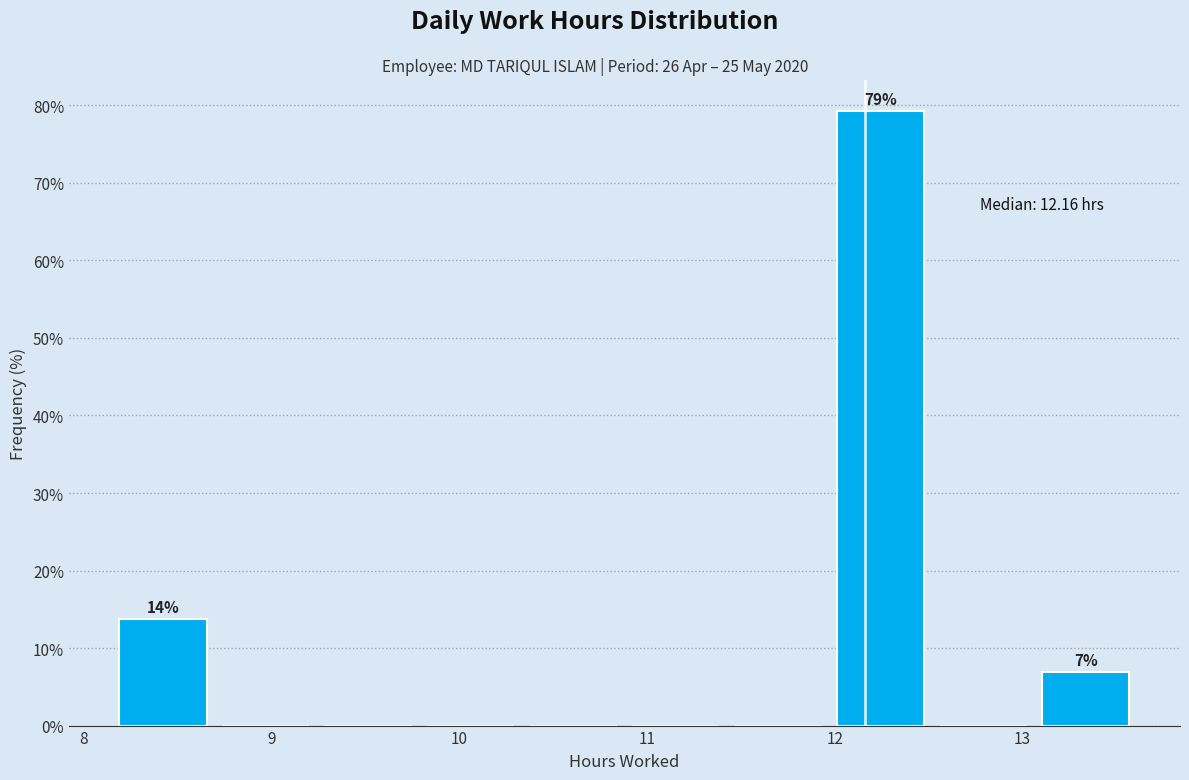

Over which range of the x-axis is the bar tallest?

12.0 to 12.5